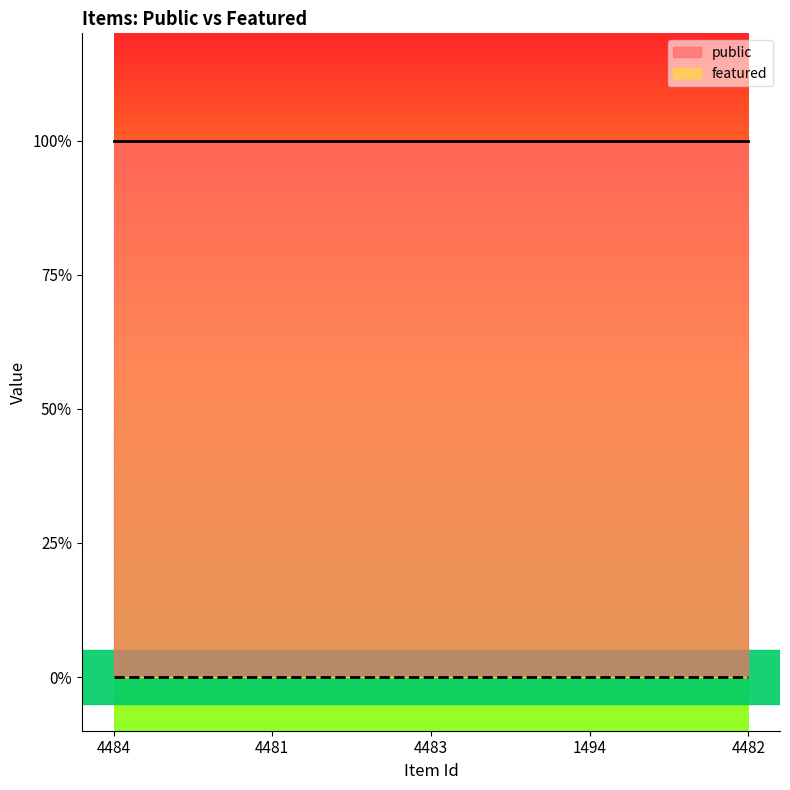

What is the sum of all public values?

5